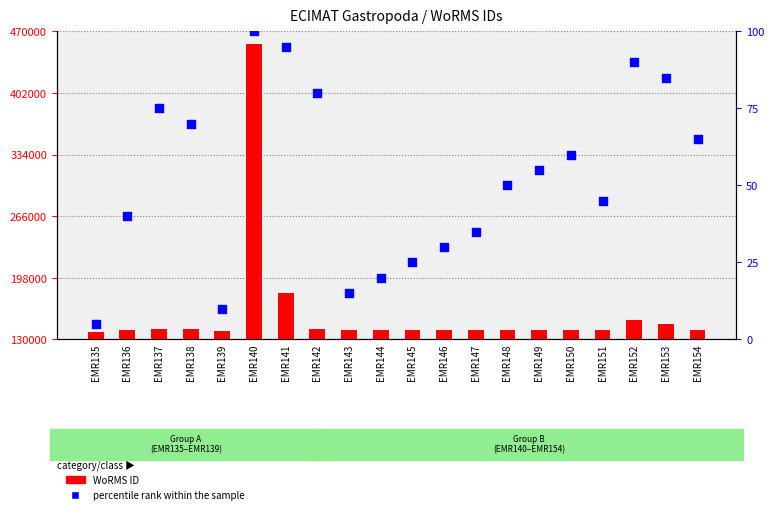

Which series has the largest Y range (max minus min)?

WoRMS ID